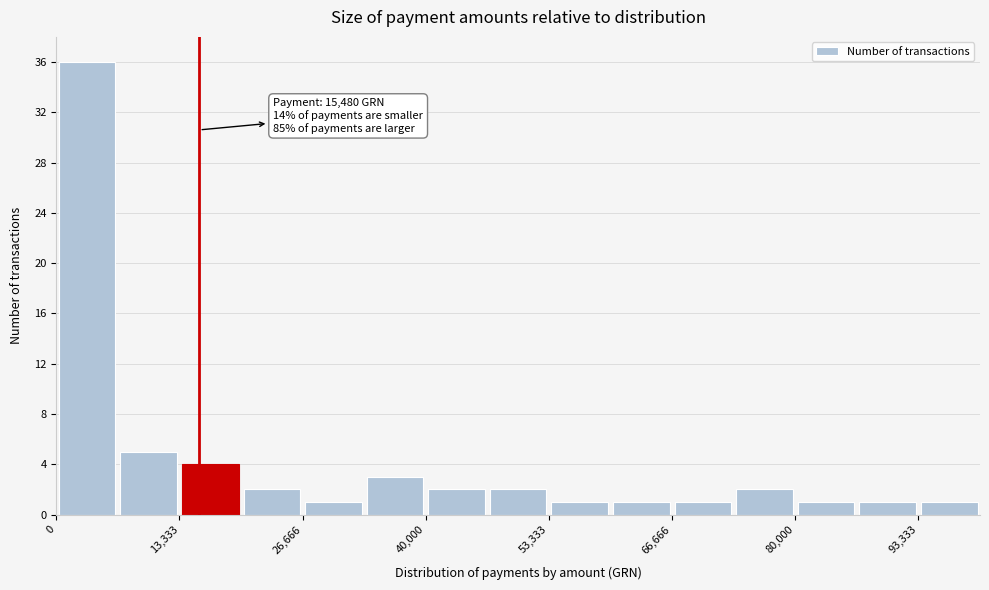

Around what value on the x-axis is the tallest bar? Give the approximate position of its centre, as read against the axis.

4000